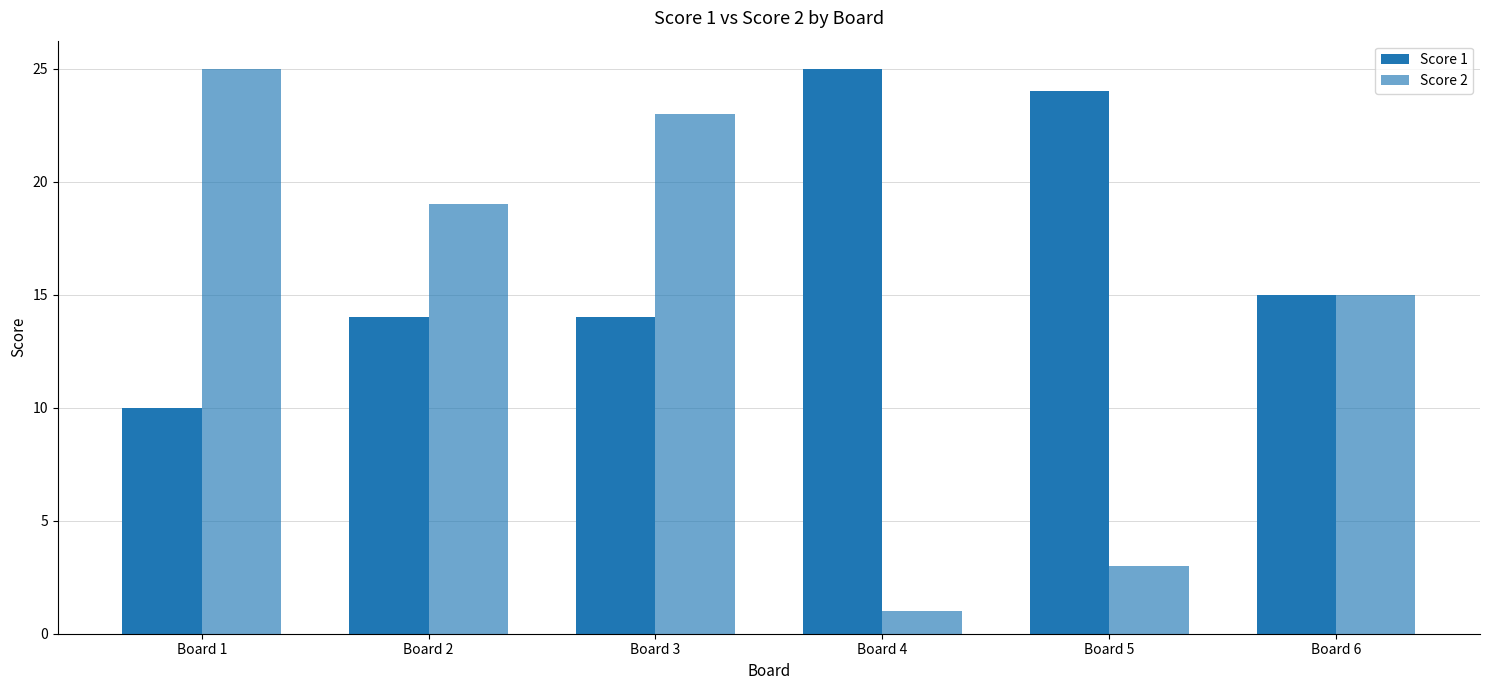

How many data points in Score 2 are less than 19?

3